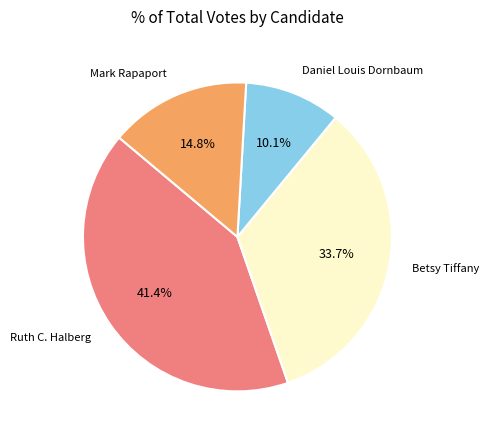

Which slice is the largest?

Ruth C. Halberg